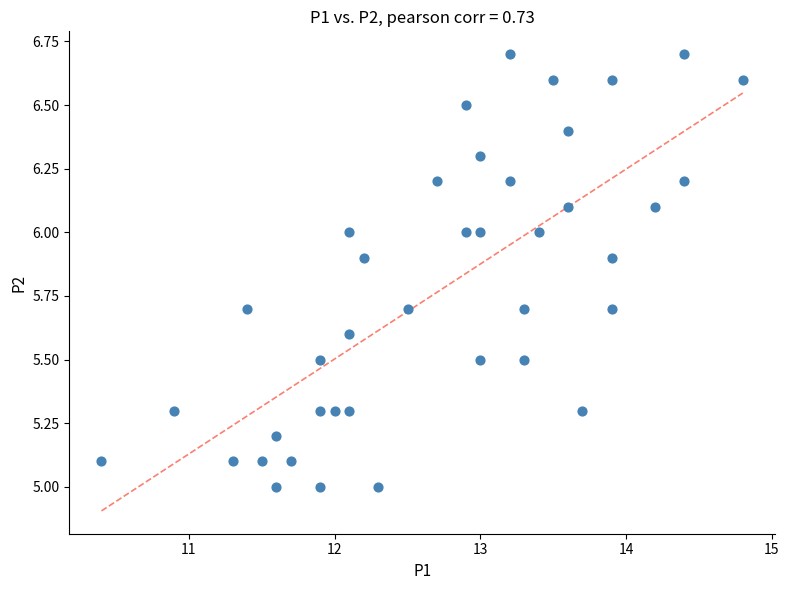

What is the range of Y values (max minus min)?

1.7